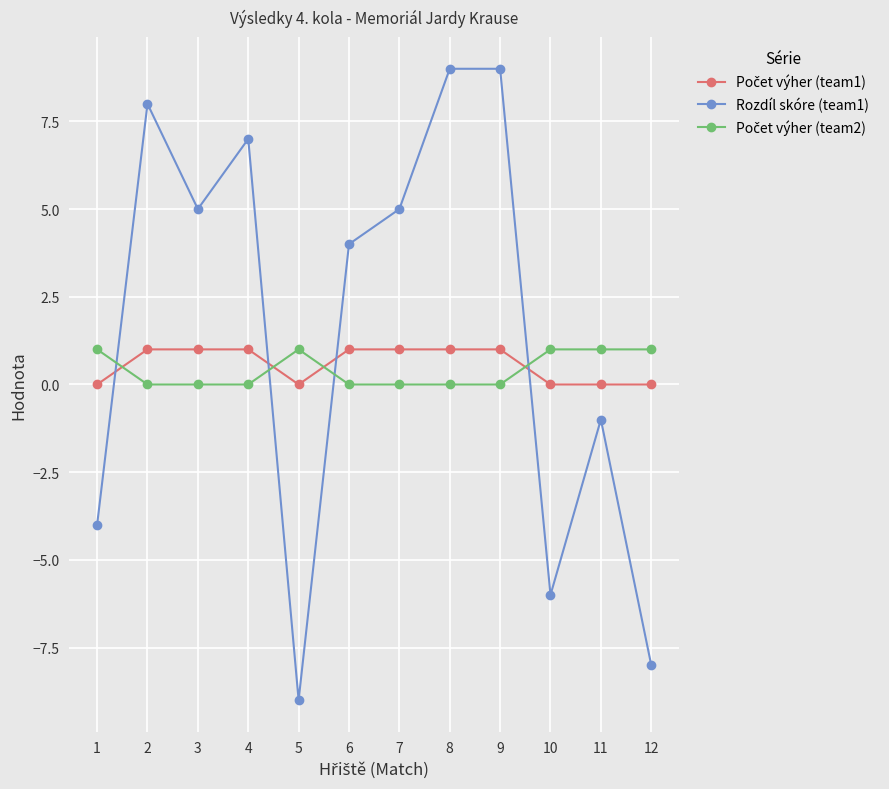

Which category has the lowest value across all series?

5